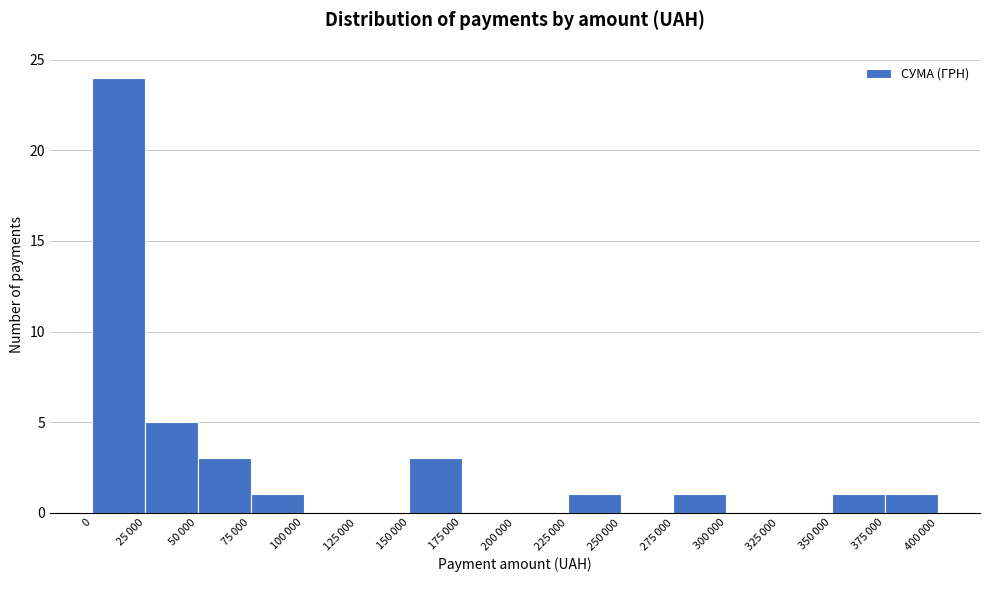

What is the maximum value shown in the chart?

24